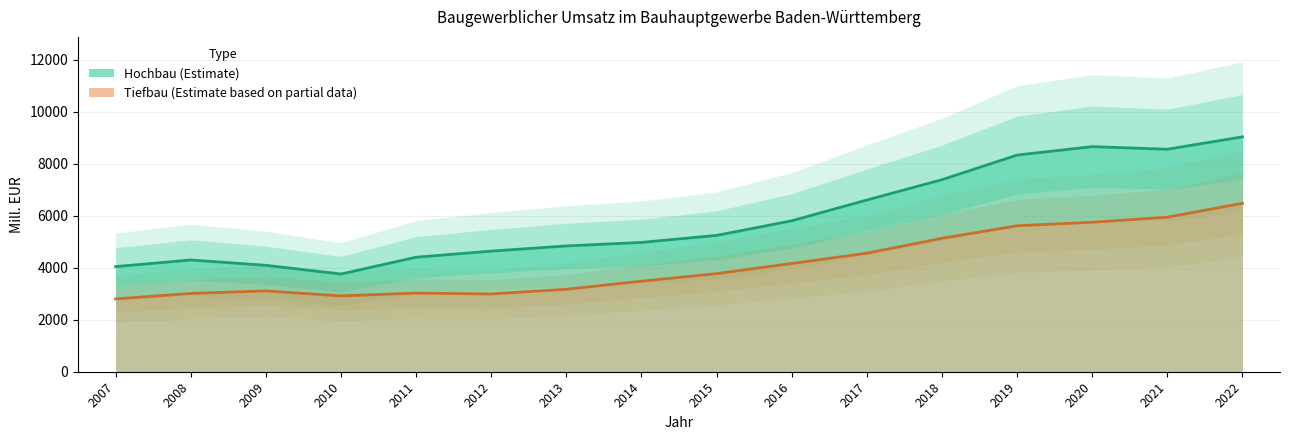

The Tiefbau series shows 8767 at 2022. True or false?

False